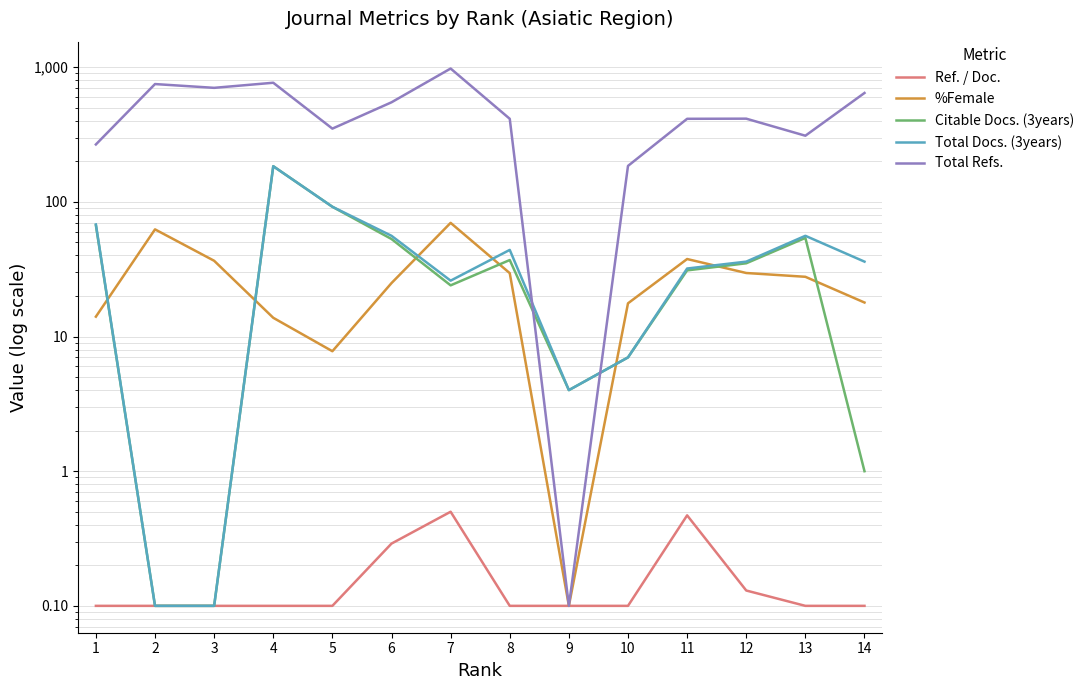

Reading left to right, transcribe all the data shown in this chart.

Ref. / Doc.: 0.1	0.1	0.1	0.1	0.1	0.3	0.5	0.1	0.1	0.1	0.5	0.1	0.1	0.1
%Female: 14.1	62.5	36.5	13.8	7.8	24.9	69.9	29.6	0.1	17.6	37.6	29.6	27.8	17.9
Citable Docs. (3years): 67.0	0.1	0.1	184.0	92.0	53.0	24.0	37.0	4.0	7.0	31.0	35.0	54.0	1.0
Total Docs. (3years): 68.0	0.1	0.1	184.0	92.0	56.0	26.0	44.0	4.0	7.0	32.0	36.0	56.0	36.0
Total Refs.: 267.0	750.0	703.0	767.0	350.0	549.0	978.0	414.0	0.1	185.0	414.0	415.0	310.0	644.0